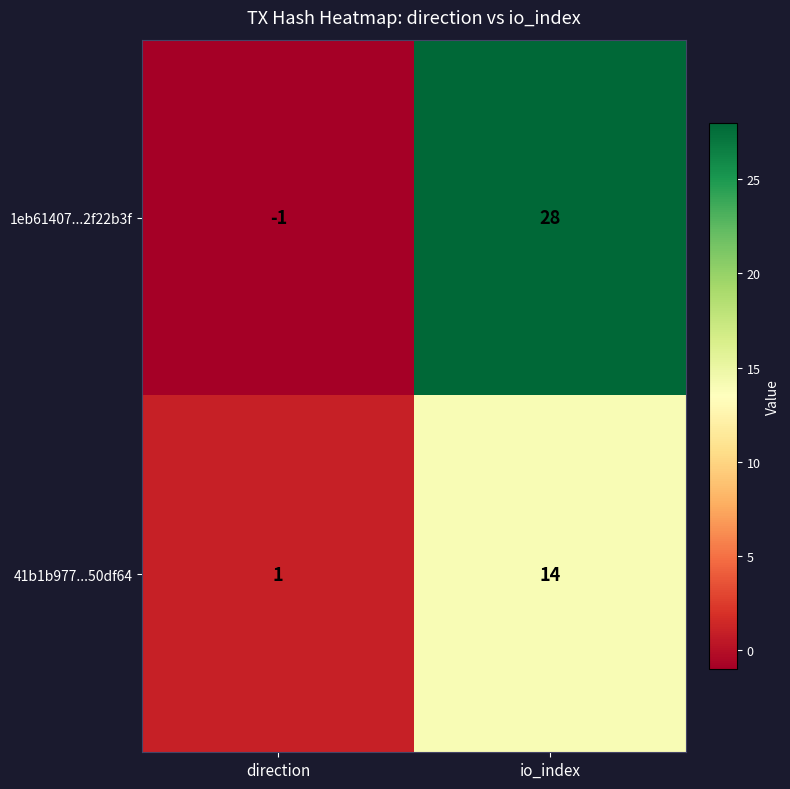

What is the sum of all 41b1b977...50df64 values?

15